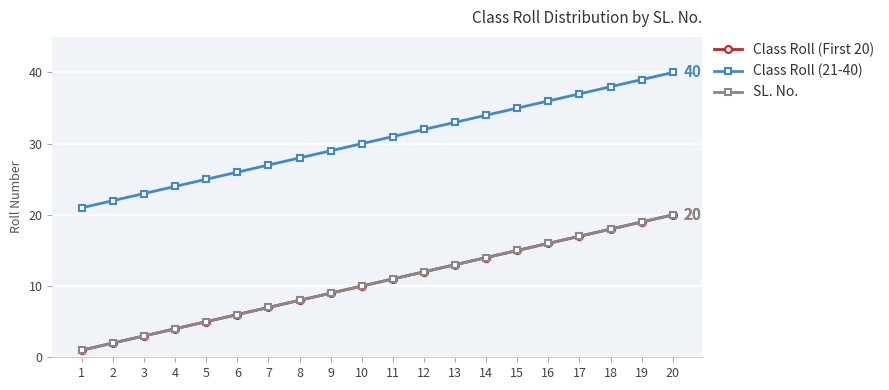

Is this an area chart (filled region under the line)?

No